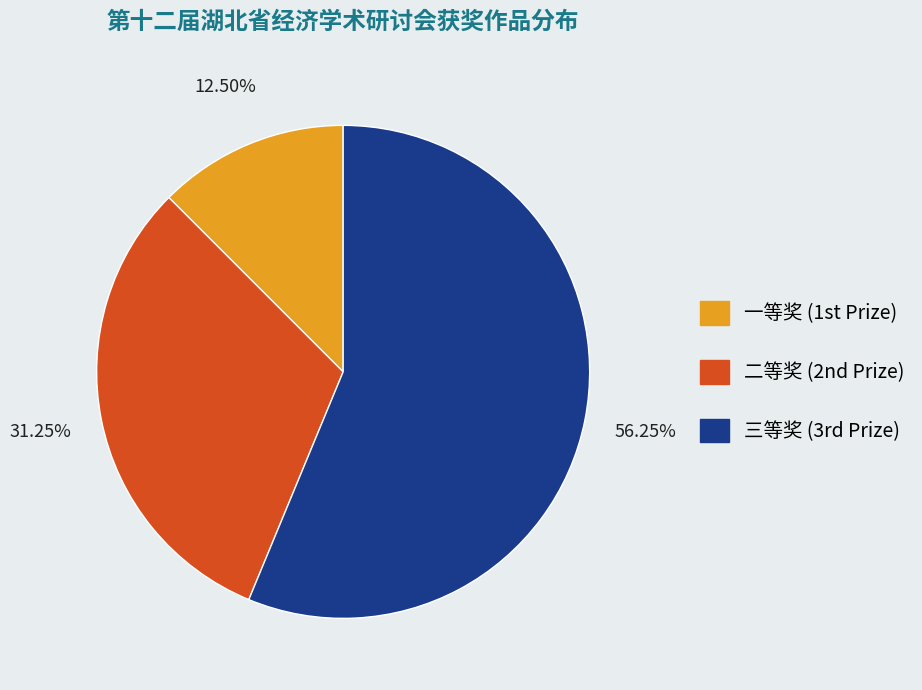

What is the smallest slice in the pie chart?

一等奖